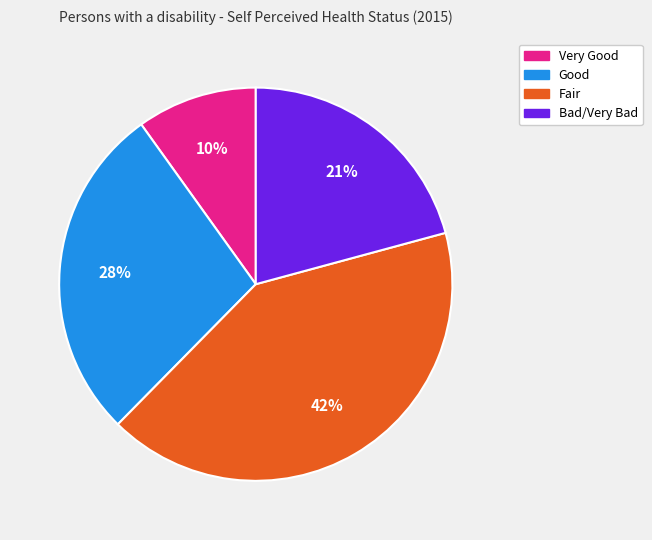

To the nearest percent, what is the combined percentage of Very Good and Good?

38%